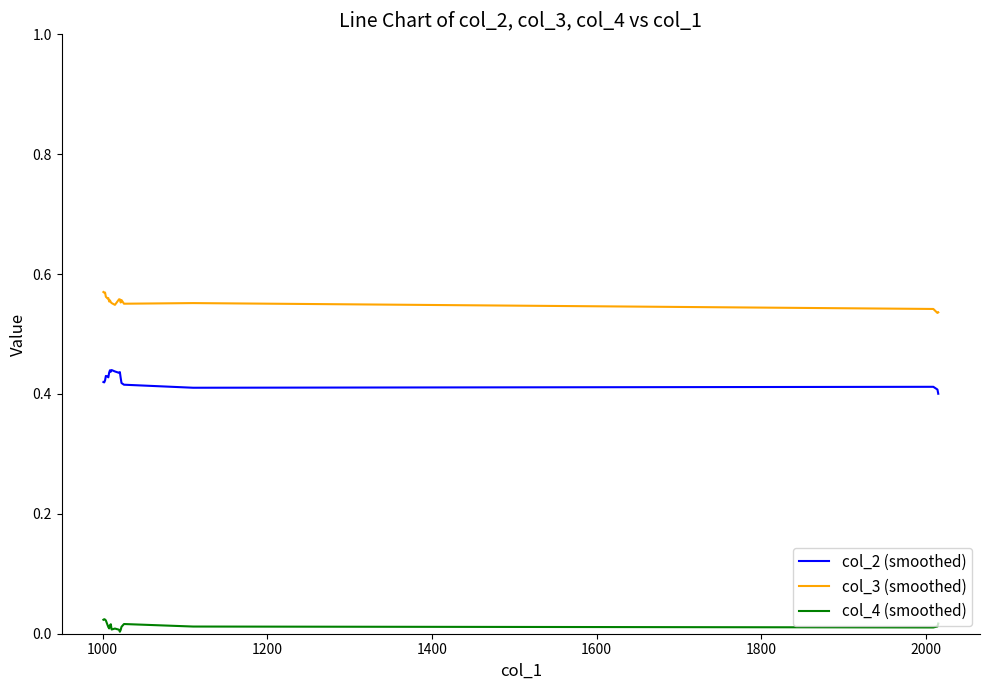

True or false: col_2 (smoothed) and col_3 (smoothed) cross at least once.

False